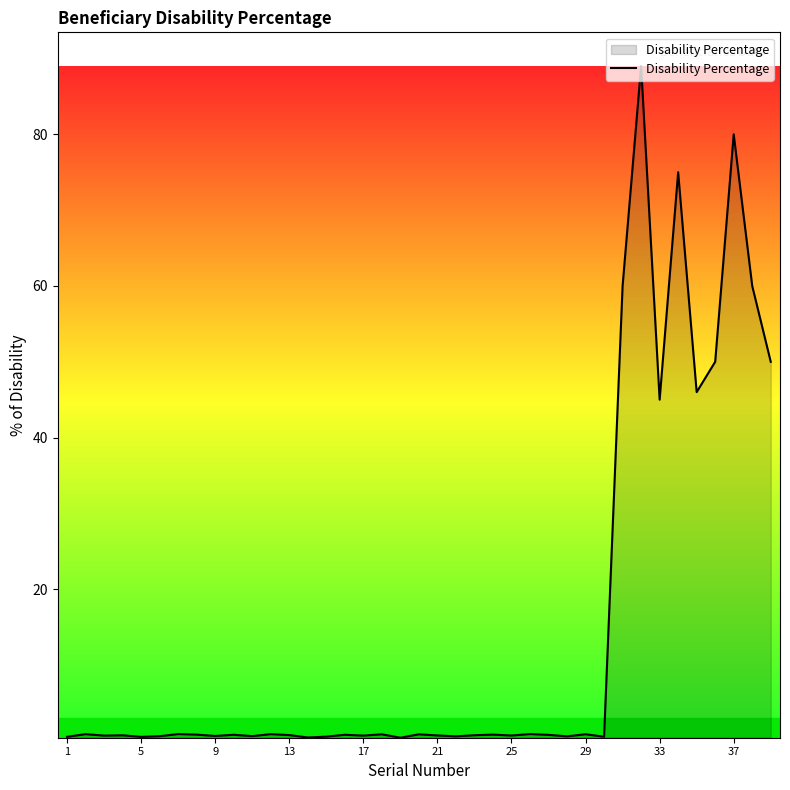

What is the difference between the maximum and minimum values?

88.6